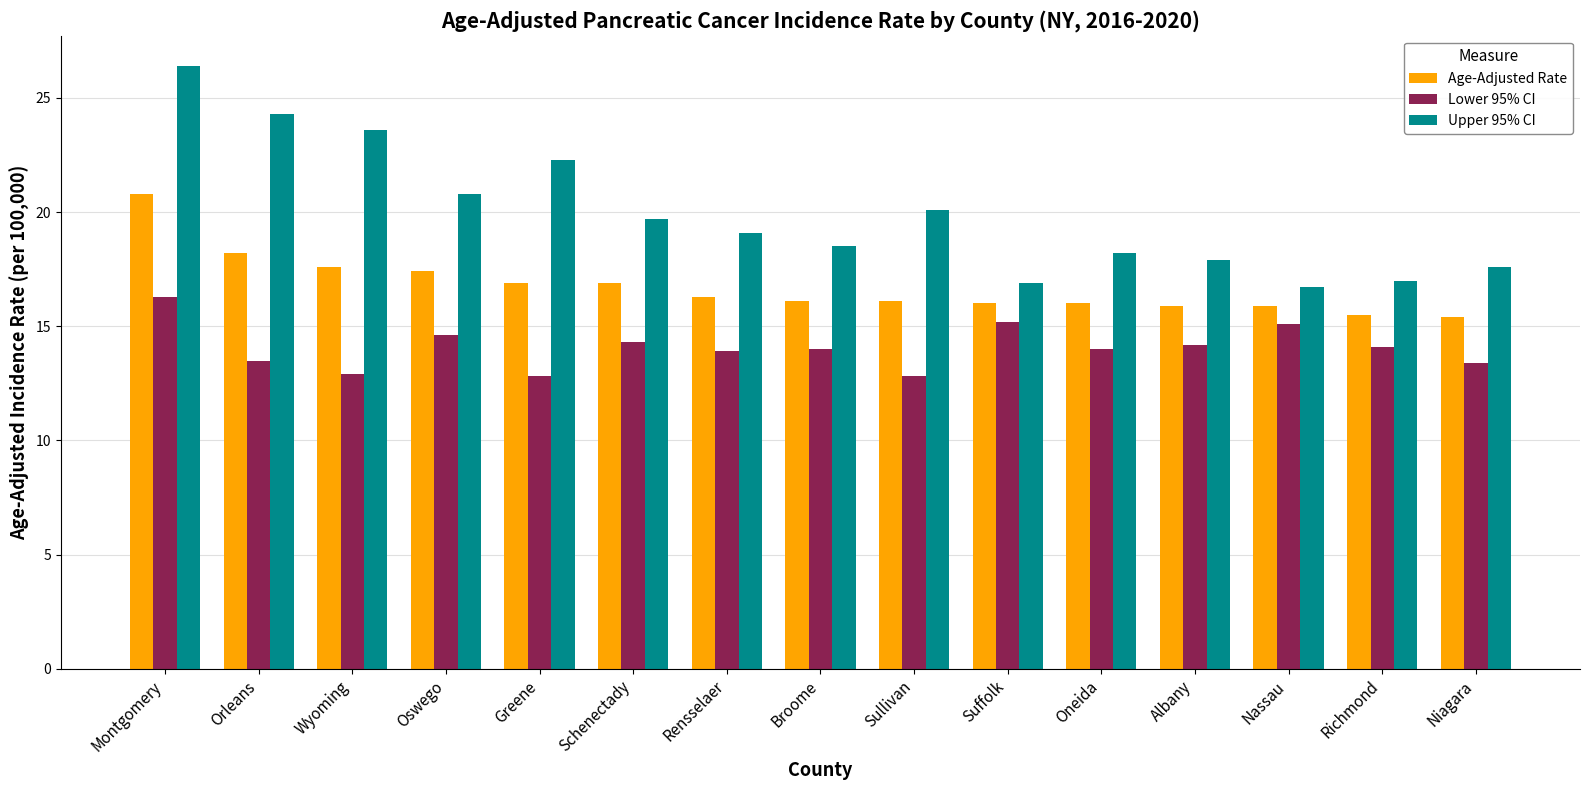

What is the label of the 13th bar from the left?

Nassau